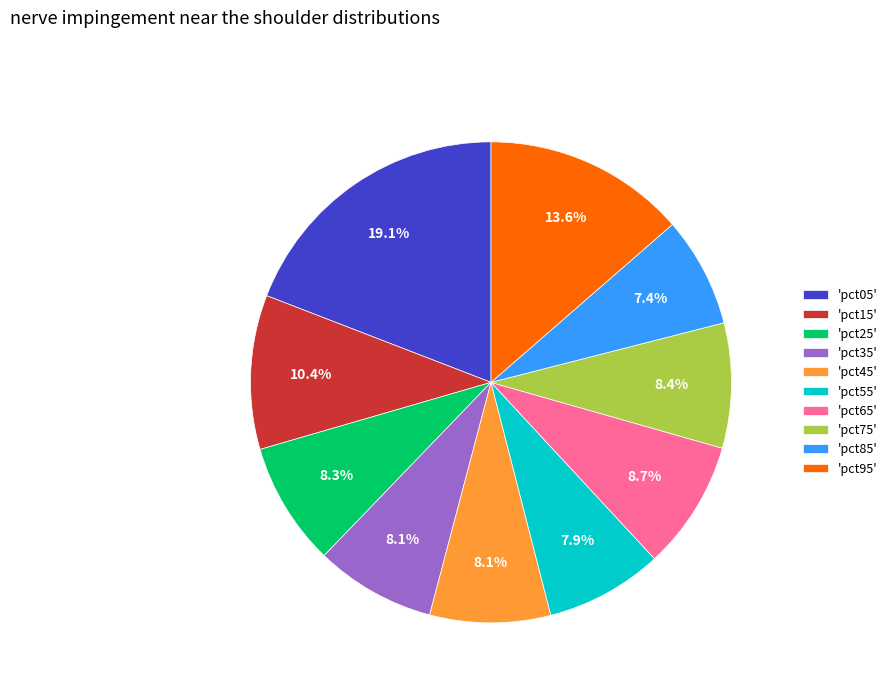

Which slice is the largest?

'pct05'